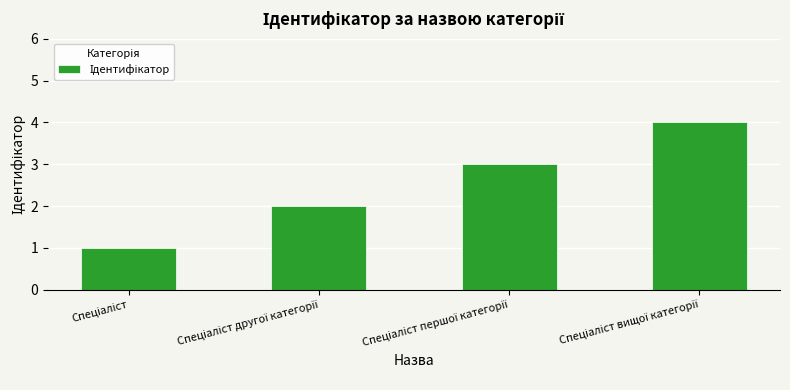

What is the greatest value displayed?

4